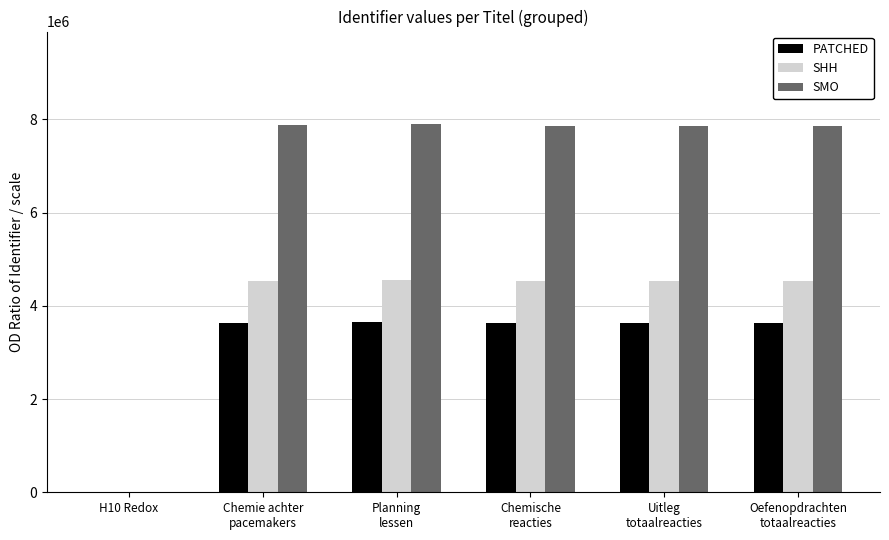

What is the sum of all SHH values?

22700644